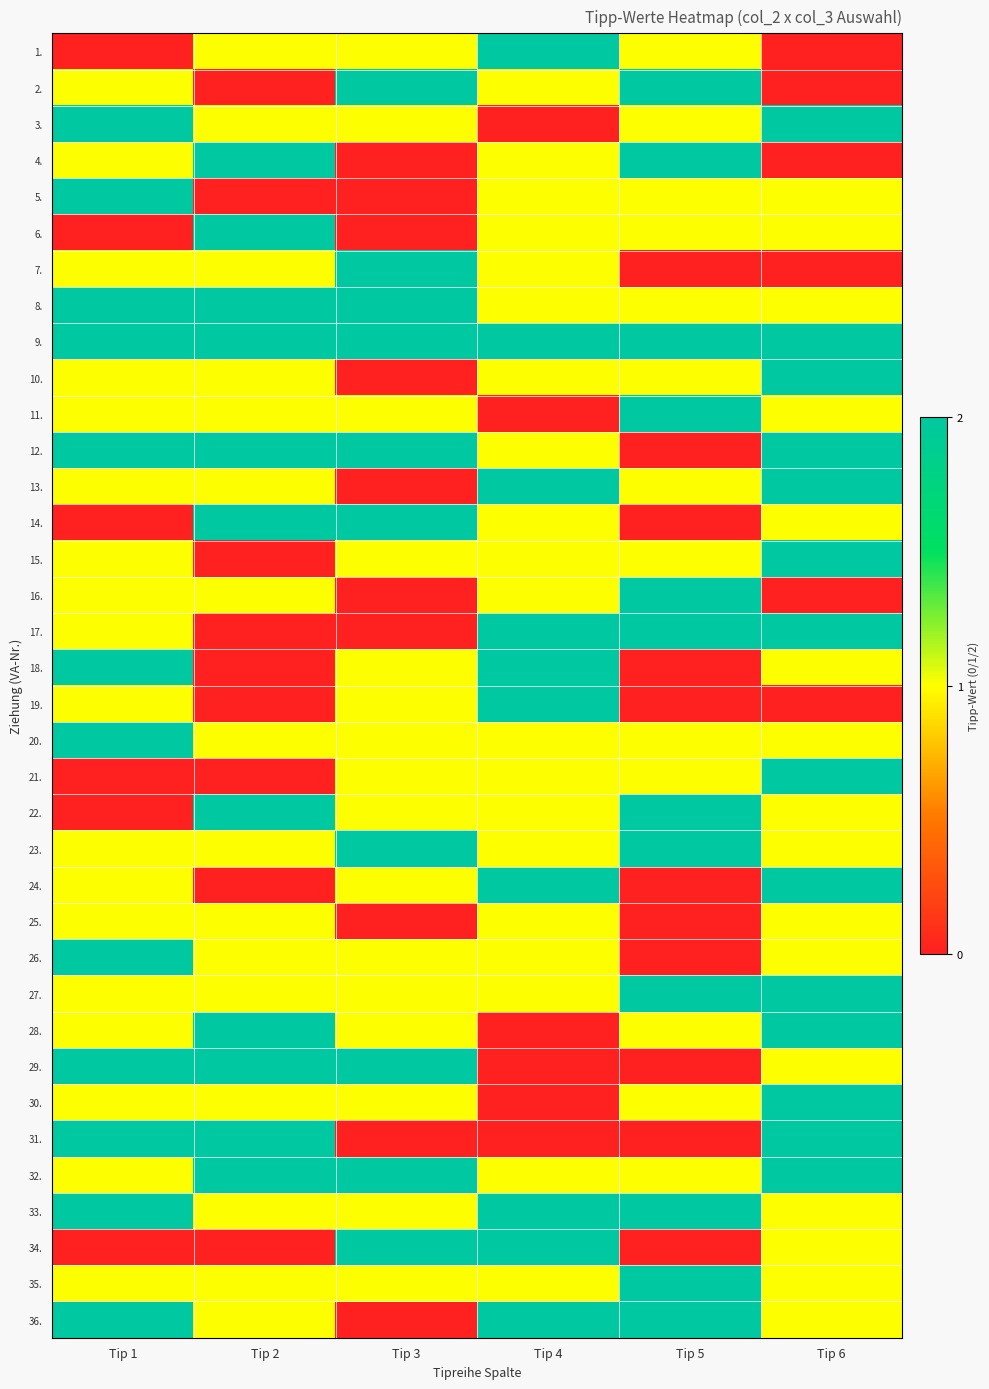

Reading left to right, what are all the values shown in this chart?

1.: Tip 1=0	Tip 2=1	Tip 3=1	Tip 4=2	Tip 5=1	Tip 6=0
2.: Tip 1=1	Tip 2=0	Tip 3=2	Tip 4=1	Tip 5=2	Tip 6=0
3.: Tip 1=2	Tip 2=1	Tip 3=1	Tip 4=0	Tip 5=1	Tip 6=2
4.: Tip 1=1	Tip 2=2	Tip 3=0	Tip 4=1	Tip 5=2	Tip 6=0
5.: Tip 1=2	Tip 2=0	Tip 3=0	Tip 4=1	Tip 5=1	Tip 6=1
6.: Tip 1=0	Tip 2=2	Tip 3=0	Tip 4=1	Tip 5=1	Tip 6=1
7.: Tip 1=1	Tip 2=1	Tip 3=2	Tip 4=1	Tip 5=0	Tip 6=0
8.: Tip 1=2	Tip 2=2	Tip 3=2	Tip 4=1	Tip 5=1	Tip 6=1
9.: Tip 1=2	Tip 2=2	Tip 3=2	Tip 4=2	Tip 5=2	Tip 6=2
10.: Tip 1=1	Tip 2=1	Tip 3=0	Tip 4=1	Tip 5=1	Tip 6=2
11.: Tip 1=1	Tip 2=1	Tip 3=1	Tip 4=0	Tip 5=2	Tip 6=1
12.: Tip 1=2	Tip 2=2	Tip 3=2	Tip 4=1	Tip 5=0	Tip 6=2
13.: Tip 1=1	Tip 2=1	Tip 3=0	Tip 4=2	Tip 5=1	Tip 6=2
14.: Tip 1=0	Tip 2=2	Tip 3=2	Tip 4=1	Tip 5=0	Tip 6=1
15.: Tip 1=1	Tip 2=0	Tip 3=1	Tip 4=1	Tip 5=1	Tip 6=2
16.: Tip 1=1	Tip 2=1	Tip 3=0	Tip 4=1	Tip 5=2	Tip 6=0
17.: Tip 1=1	Tip 2=0	Tip 3=0	Tip 4=2	Tip 5=2	Tip 6=2
18.: Tip 1=2	Tip 2=0	Tip 3=1	Tip 4=2	Tip 5=0	Tip 6=1
19.: Tip 1=1	Tip 2=0	Tip 3=1	Tip 4=2	Tip 5=0	Tip 6=0
20.: Tip 1=2	Tip 2=1	Tip 3=1	Tip 4=1	Tip 5=1	Tip 6=1
21.: Tip 1=0	Tip 2=0	Tip 3=1	Tip 4=1	Tip 5=1	Tip 6=2
22.: Tip 1=0	Tip 2=2	Tip 3=1	Tip 4=1	Tip 5=2	Tip 6=1
23.: Tip 1=1	Tip 2=1	Tip 3=2	Tip 4=1	Tip 5=2	Tip 6=1
24.: Tip 1=1	Tip 2=0	Tip 3=1	Tip 4=2	Tip 5=0	Tip 6=2
25.: Tip 1=1	Tip 2=1	Tip 3=0	Tip 4=1	Tip 5=0	Tip 6=1
26.: Tip 1=2	Tip 2=1	Tip 3=1	Tip 4=1	Tip 5=0	Tip 6=1
27.: Tip 1=1	Tip 2=1	Tip 3=1	Tip 4=1	Tip 5=2	Tip 6=2
28.: Tip 1=1	Tip 2=2	Tip 3=1	Tip 4=0	Tip 5=1	Tip 6=2
29.: Tip 1=2	Tip 2=2	Tip 3=2	Tip 4=0	Tip 5=0	Tip 6=1
30.: Tip 1=1	Tip 2=1	Tip 3=1	Tip 4=0	Tip 5=1	Tip 6=2
31.: Tip 1=2	Tip 2=2	Tip 3=0	Tip 4=0	Tip 5=0	Tip 6=2
32.: Tip 1=1	Tip 2=2	Tip 3=2	Tip 4=1	Tip 5=1	Tip 6=2
33.: Tip 1=2	Tip 2=1	Tip 3=1	Tip 4=2	Tip 5=2	Tip 6=1
34.: Tip 1=0	Tip 2=0	Tip 3=2	Tip 4=2	Tip 5=0	Tip 6=1
35.: Tip 1=1	Tip 2=1	Tip 3=1	Tip 4=1	Tip 5=2	Tip 6=1
36.: Tip 1=2	Tip 2=1	Tip 3=0	Tip 4=2	Tip 5=2	Tip 6=1